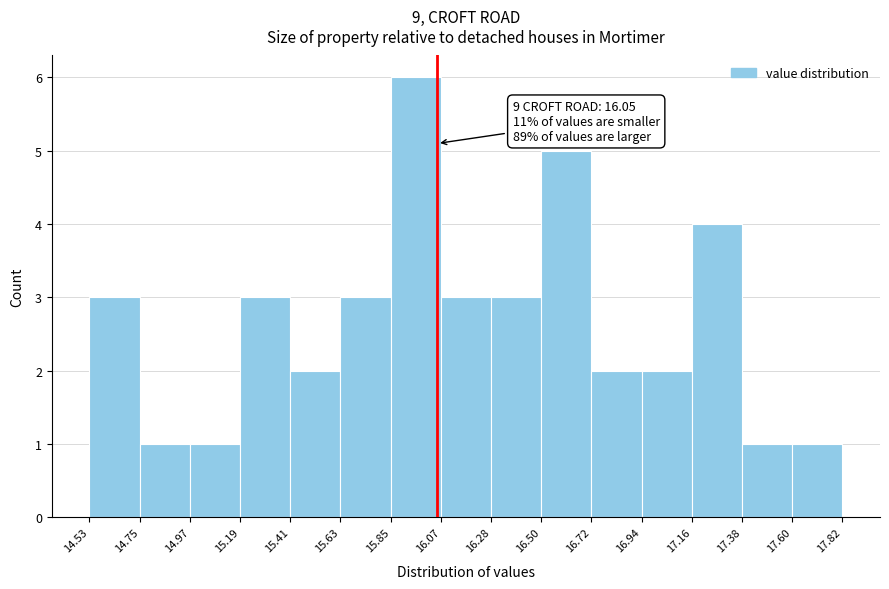

Which range on the x-axis has the tallest bar?

15.85 to 16.07